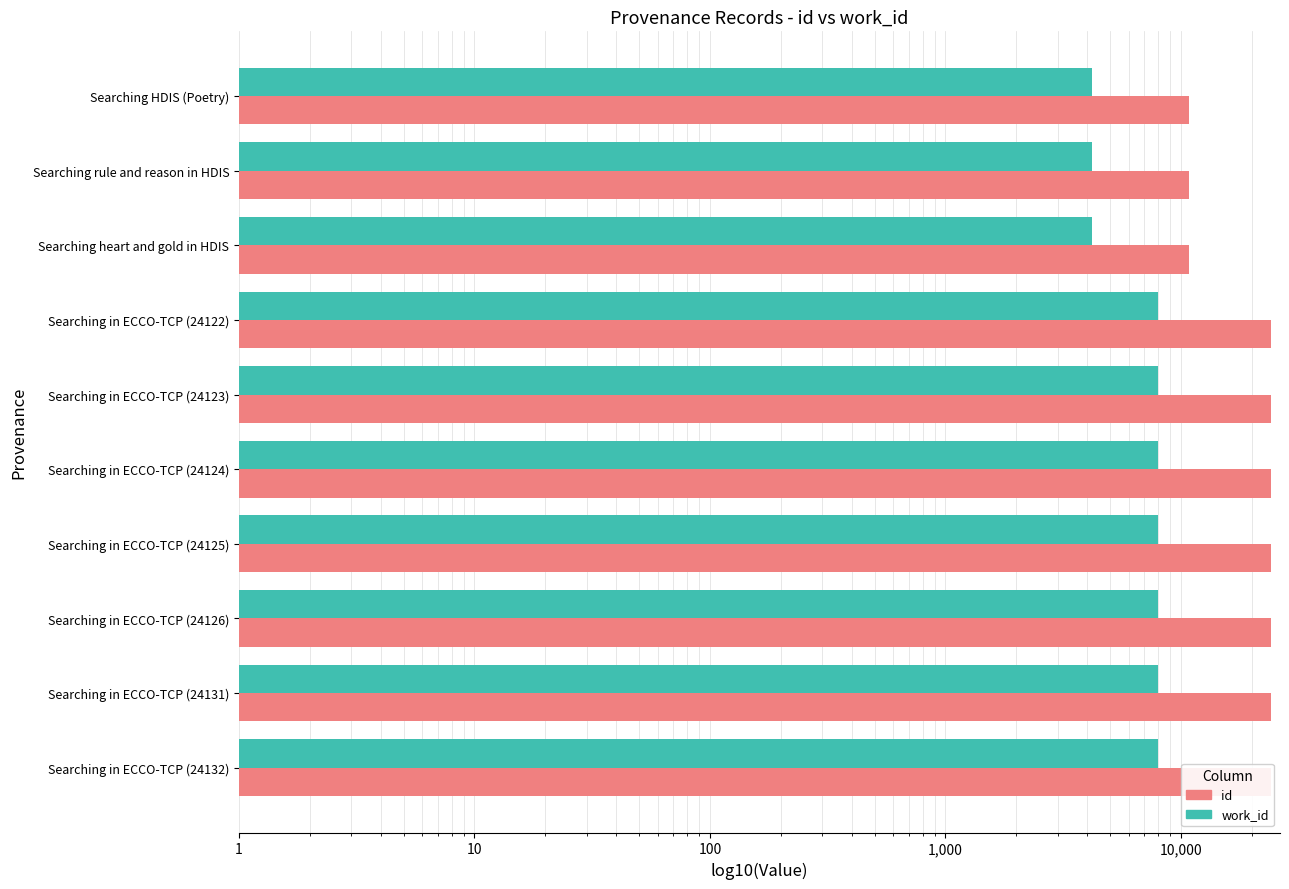

Is the value of work_id at Searching in ECCO-TCP (24132) greater than the value of id at Searching in ECCO-TCP (24132)?

No